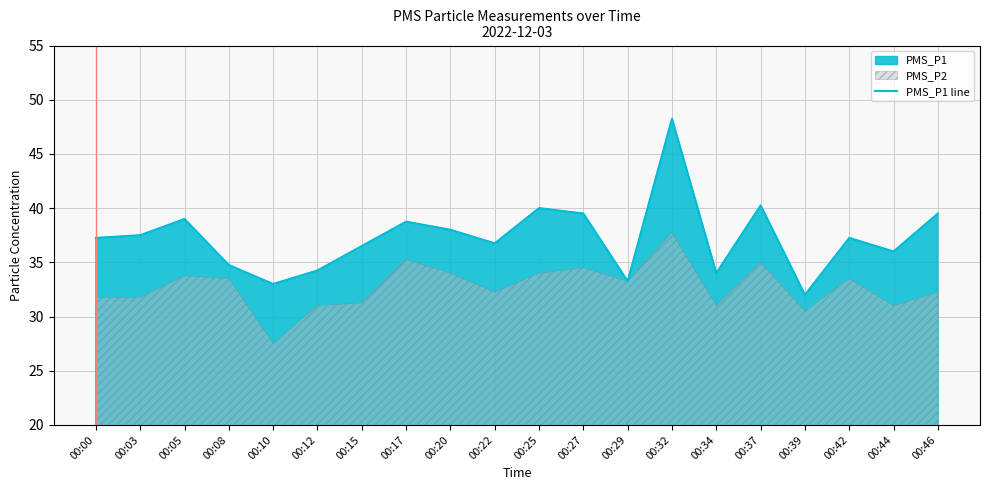

Is it true that the value at 00:25 is 40.0?

True